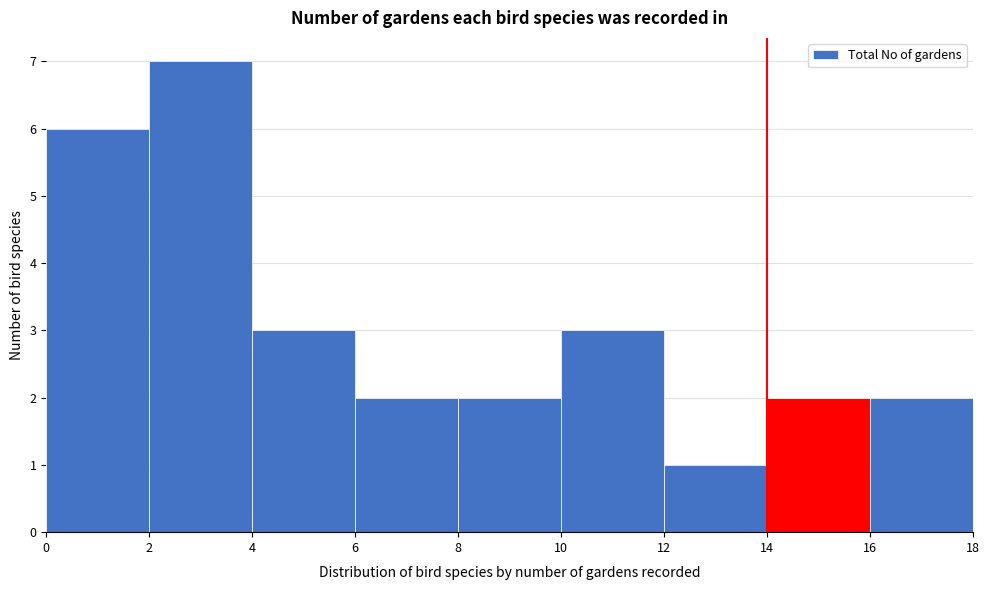

Over which range of the x-axis is the bar tallest?

2 to 4